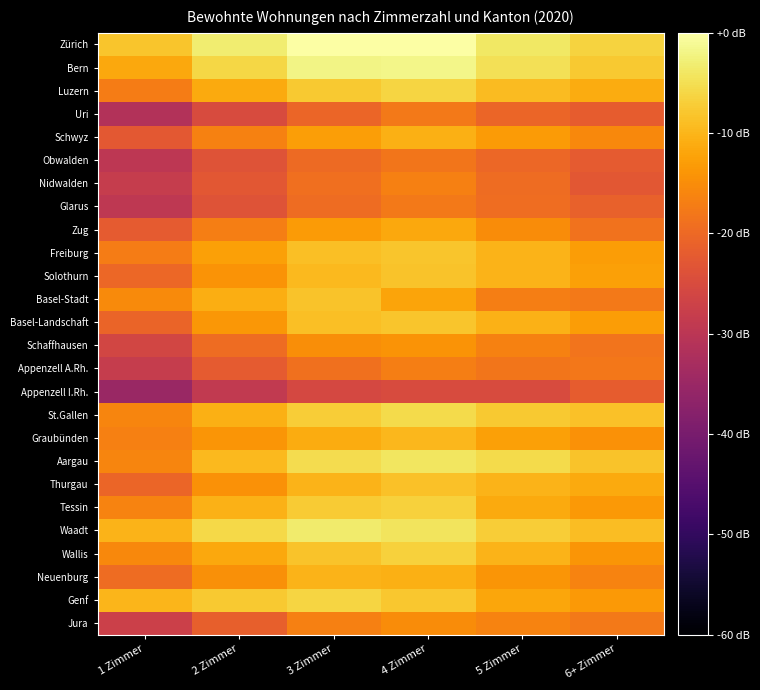

List the series in order of their peak value, lowest first.

Appenzell I.Rh., Obwalden, Glarus, Uri, Appenzell A.Rh., Nidwalden, Jura, Schaffhausen, Zug, Schwyz, Neuenburg, Graubünden, Thurgau, Basel-Stadt, Solothurn, Freiburg, Basel-Landschaft, Wallis, Tessin, Genf, Luzern, St.Gallen, Aargau, Waadt, Bern, Zürich